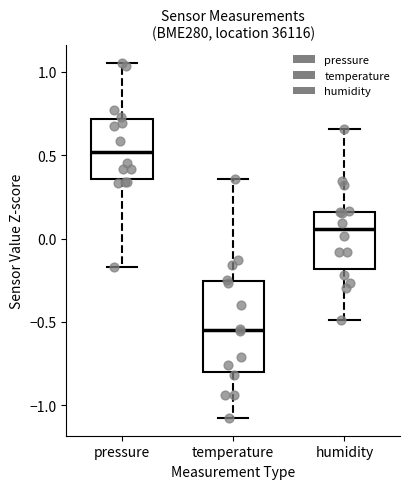

Which box is the tallest, from its lower edge to its upper edge?

temperature